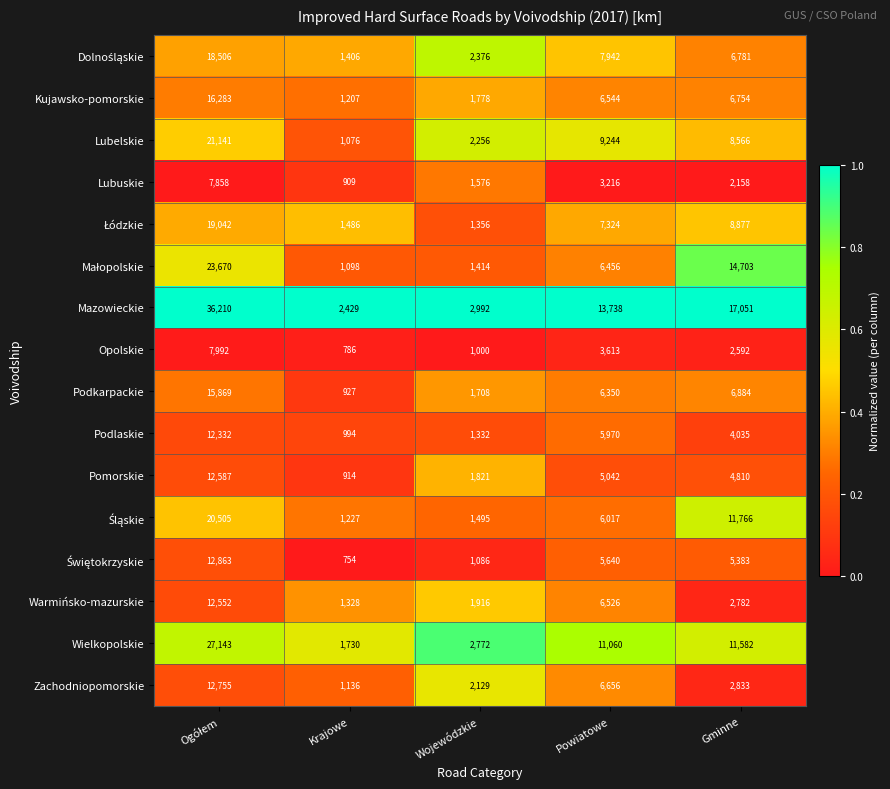

Between Wojewódzkie and Powiatowe, which series saw the biggest shift?

Mazowieckie